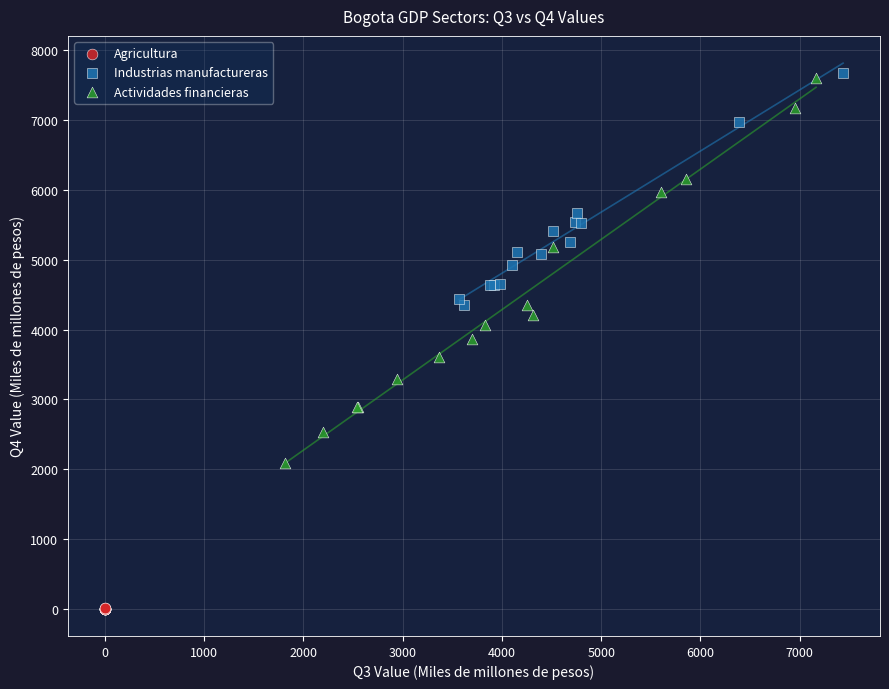

Which series contains the lowest Y value?

Agricultura